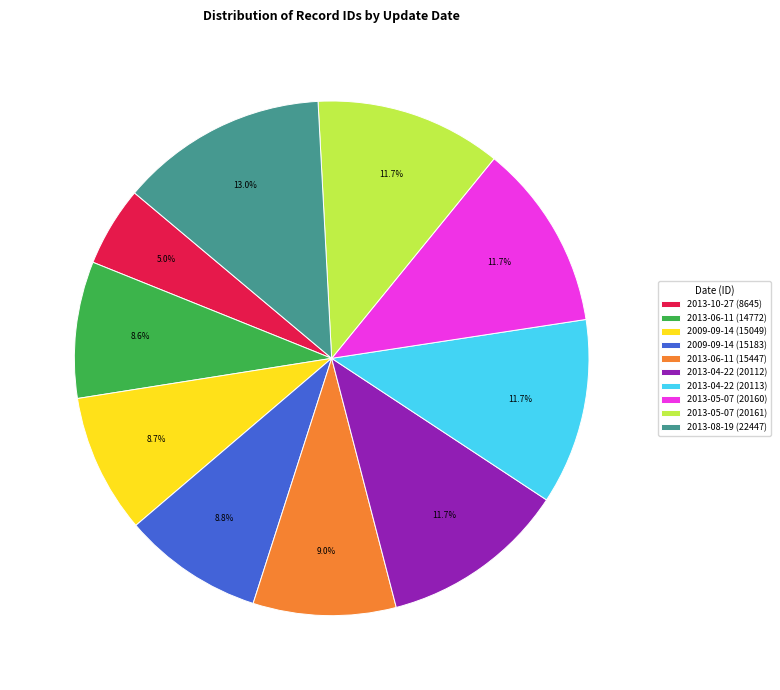

Is there any slice that represents more than half of the pie?

No